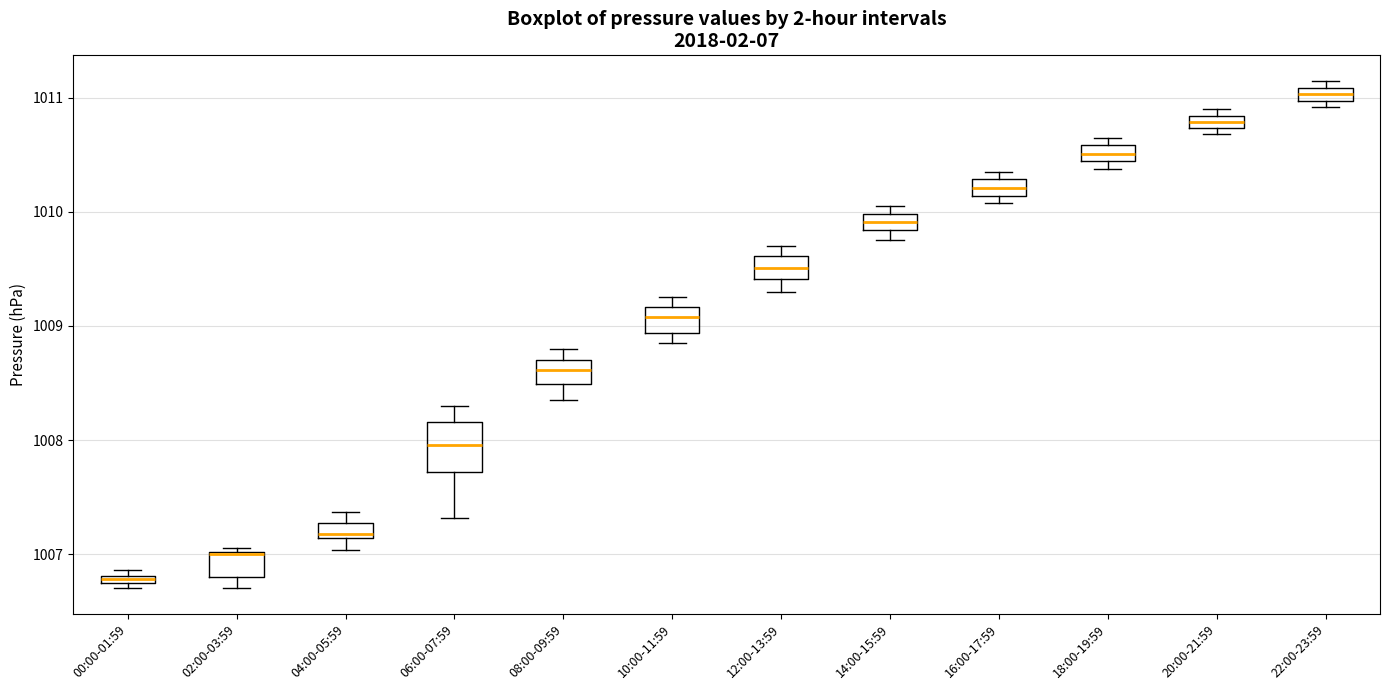

Which box has the highest median line?

22:00-23:59